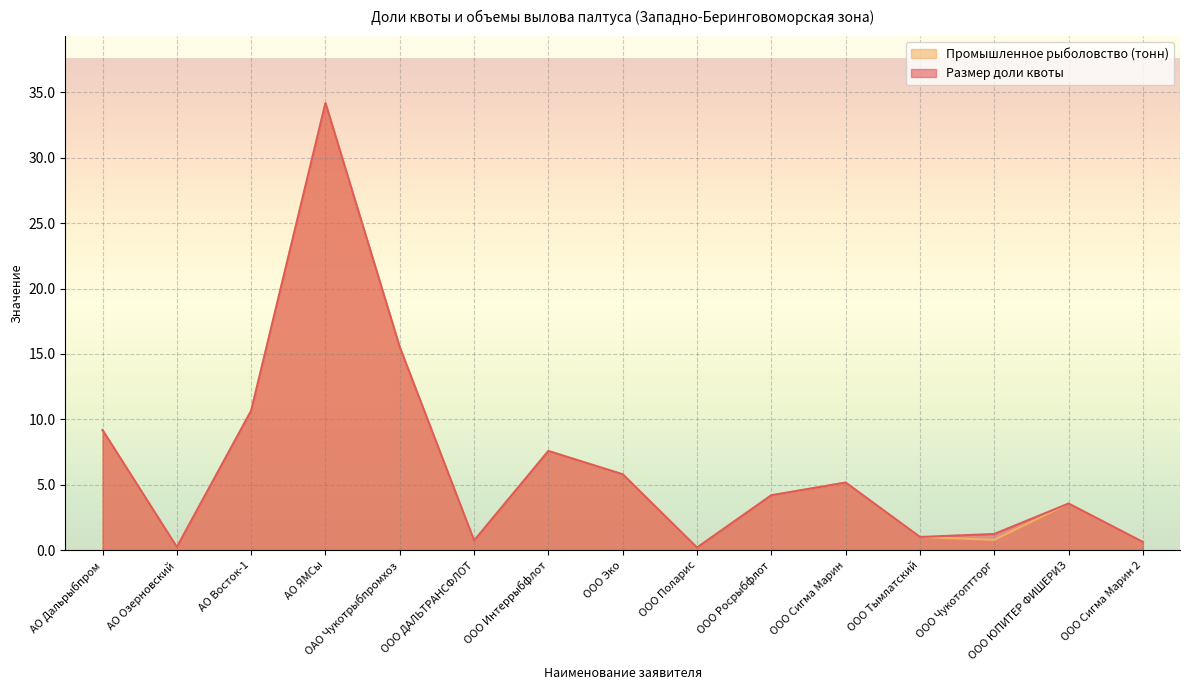

True or false: Промышленное рыболовство (тонн) has a value of 7.6 at ООО Интеррыбфлот.

True